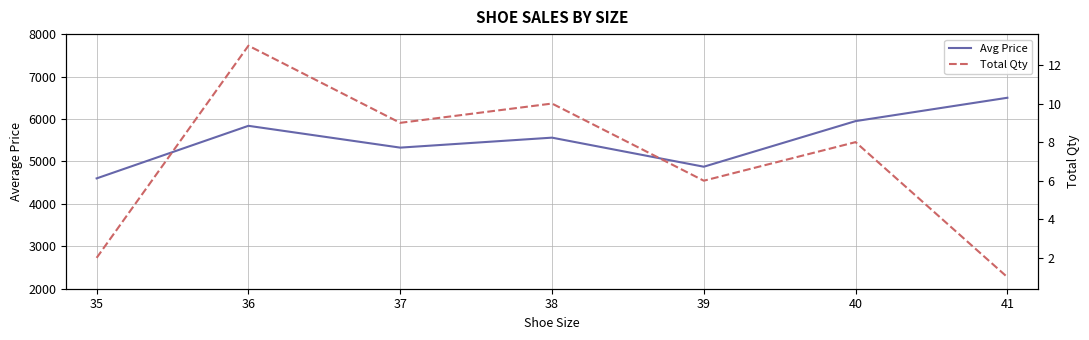

How many values in the Total Qty series are below 8?

3